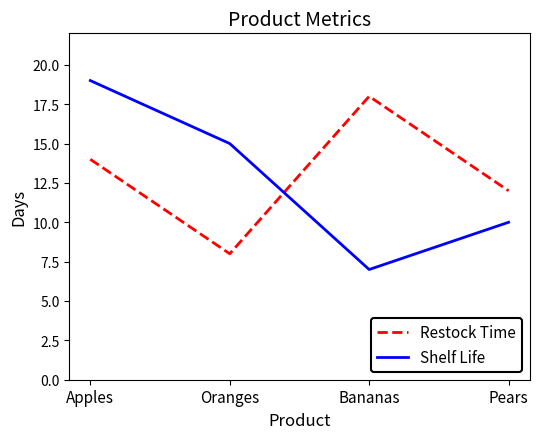

What is the minimum value for Shelf Life?

7